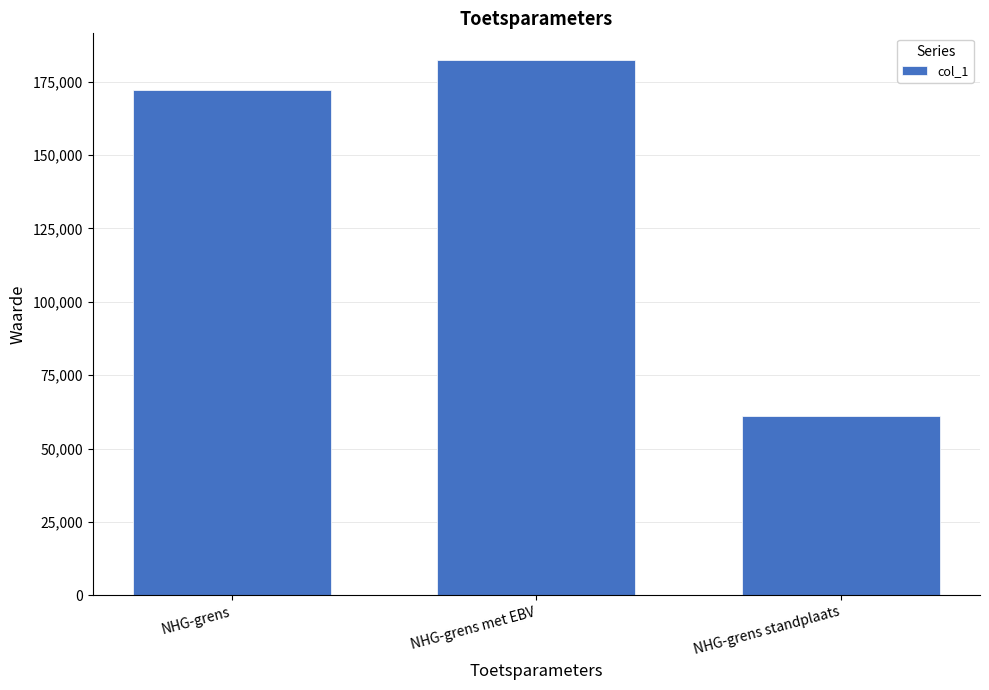

Which label corresponds to the smallest value in the chart?

NHG-grens standplaats